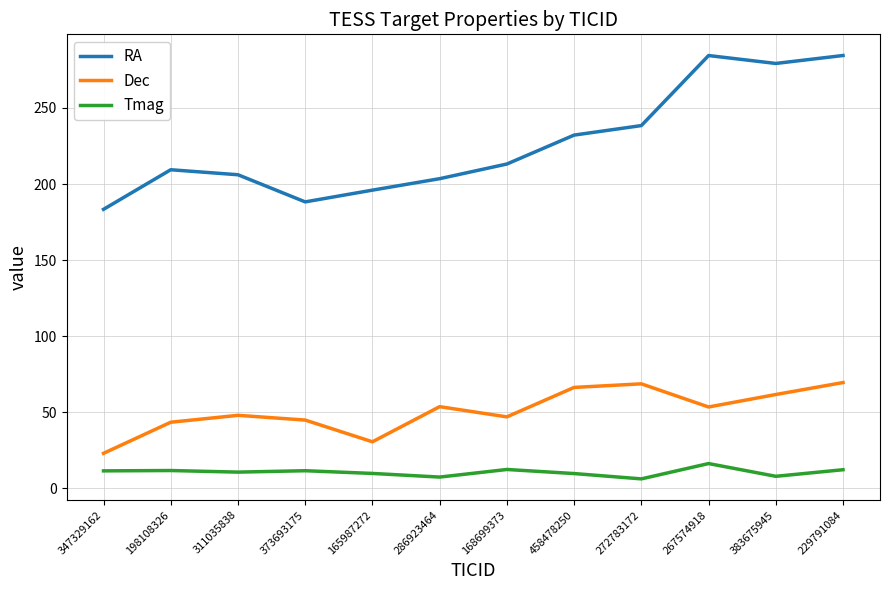

List the series in order of their peak value, lowest first.

Tmag, Dec, RA